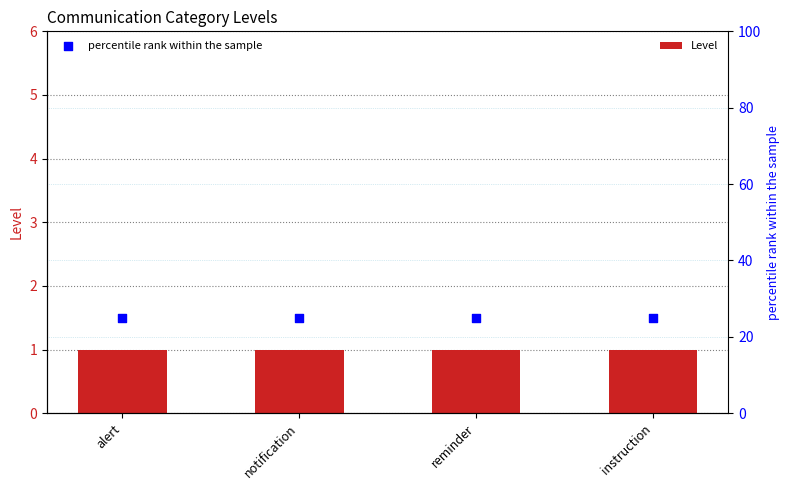

Which series has the widest spread of Y values?

Level